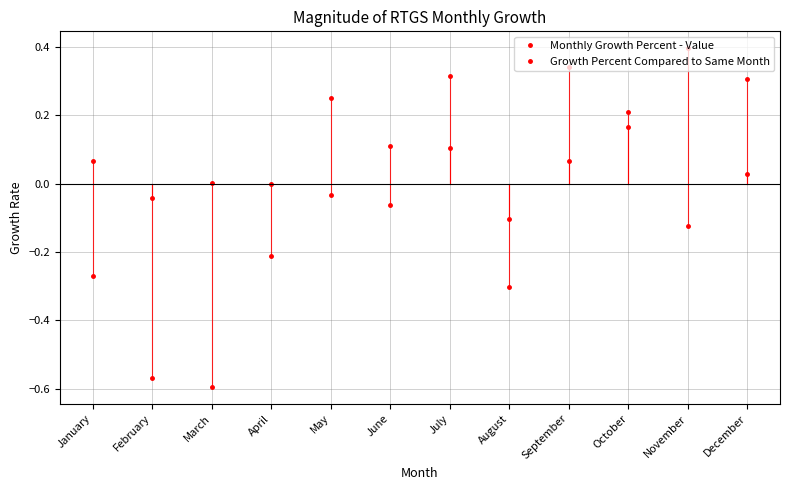

After their last crossing, which series has the higher values: Growth Percent Compared to Same Month or Monthly Growth Percent - Value?

Growth Percent Compared to Same Month